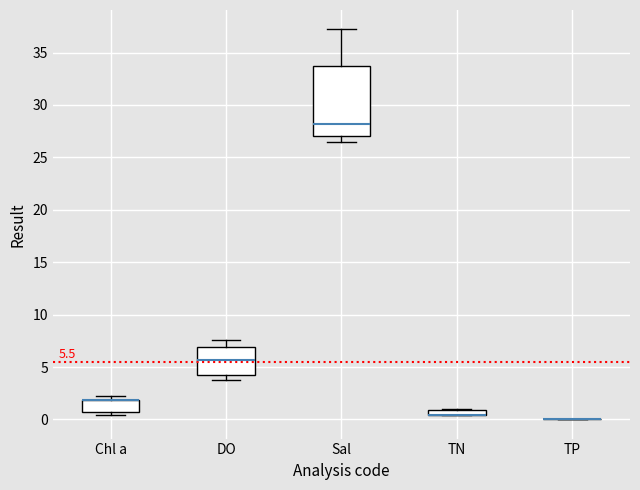

Comparing the boxes themselves (not the whiskers), which one is the tallest?

Sal